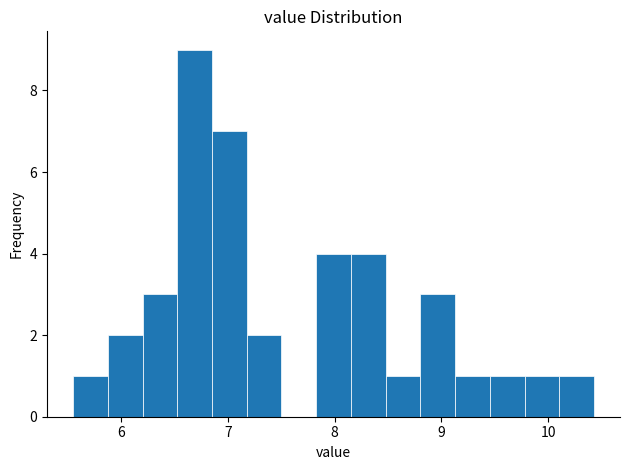

Read against the x-axis, roughly where is the centre of the tallest bar?

6.7